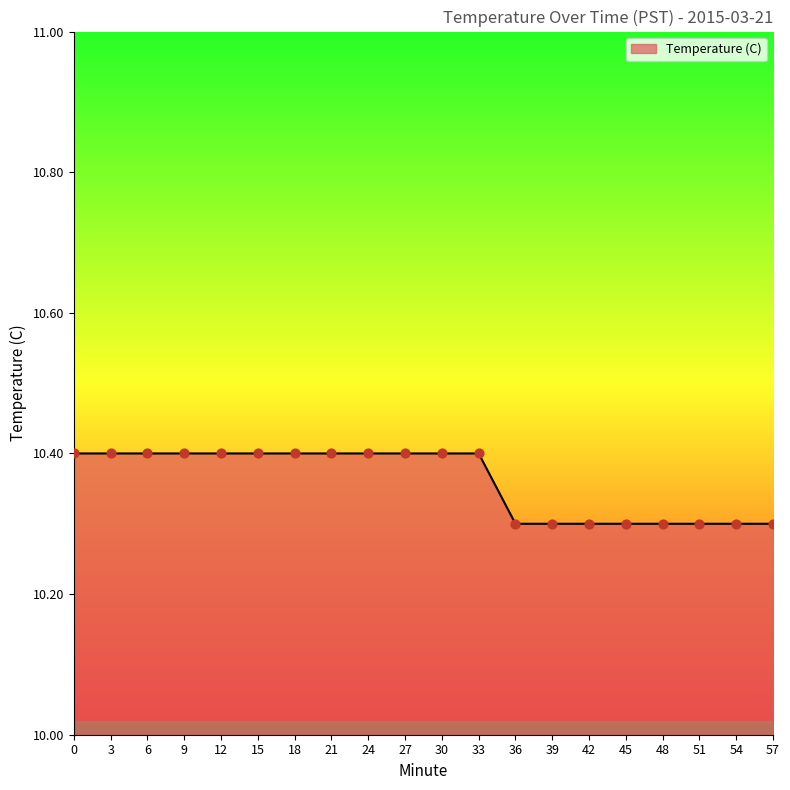

What is the ratio of the value at 18 to the value at 51?

1.0